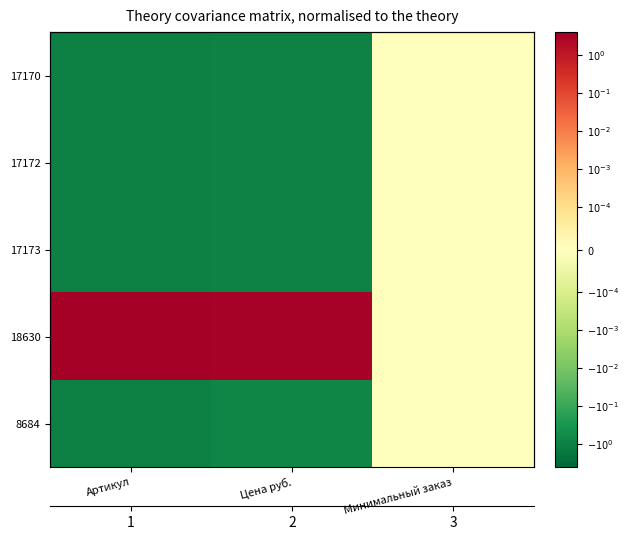

At which label is 17172 closest to 0?

Минимальный заказ